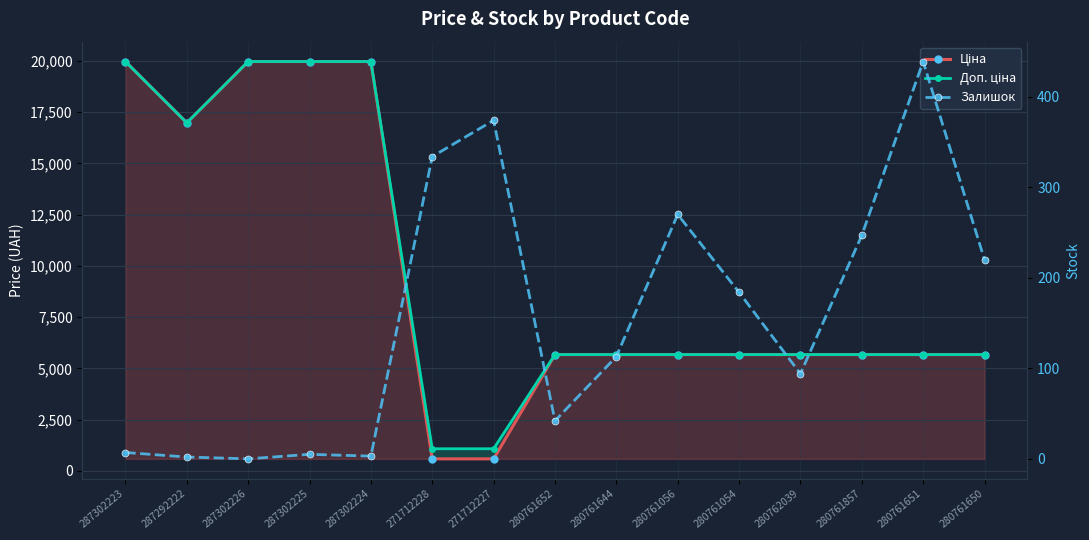

At which label does Доп. ціна reach its minimum?

271712228